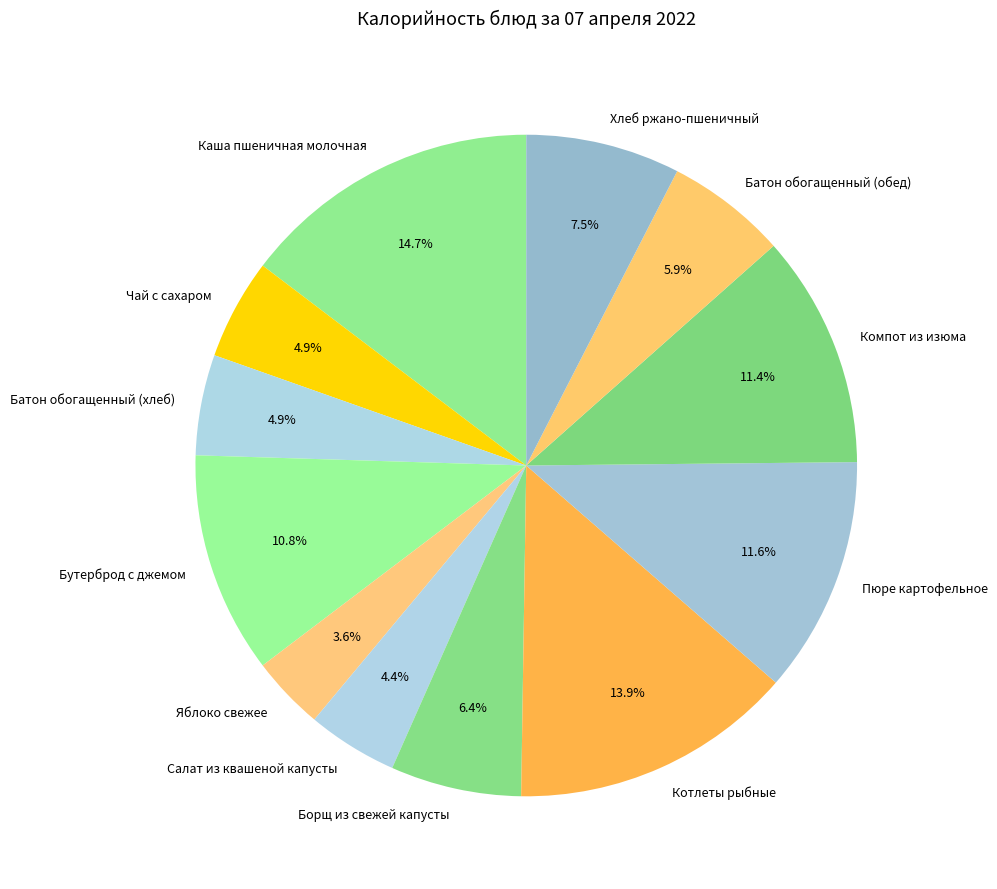

To the nearest percent, what is the average slice percentage?

8%